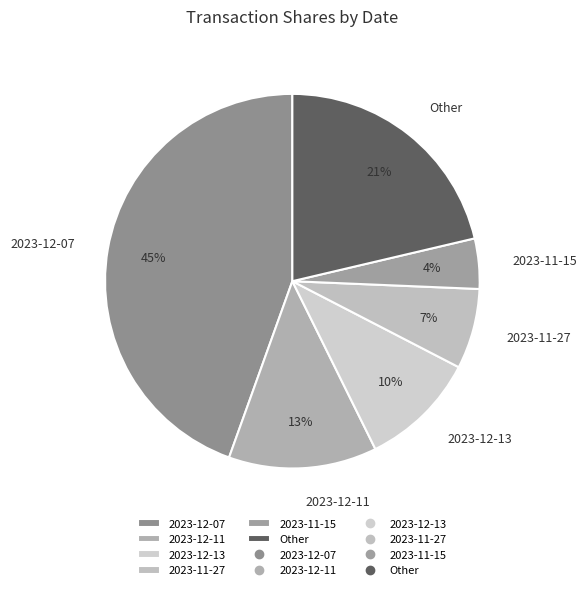

Is the sum of 2023-12-13 and 2023-11-27 greater than half?

No